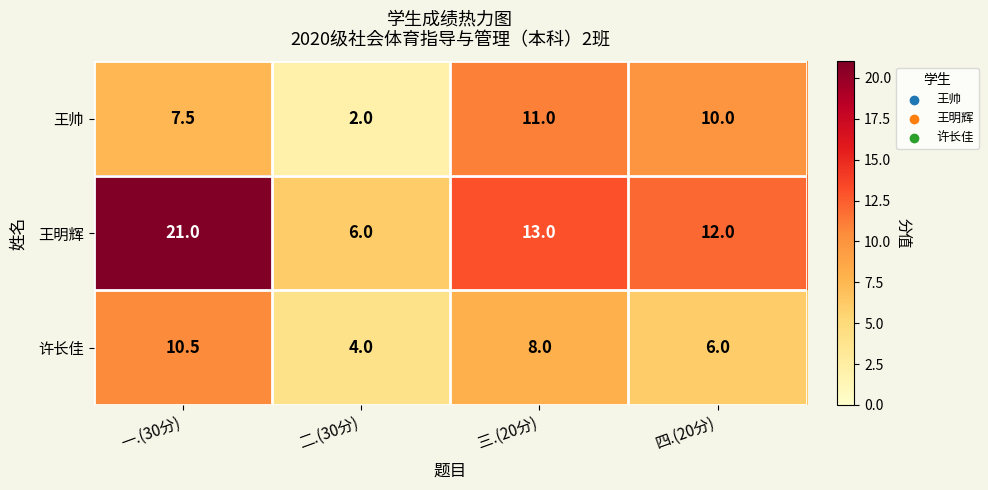

Where is 王明辉 nearest to the value 13?

三.(20分)